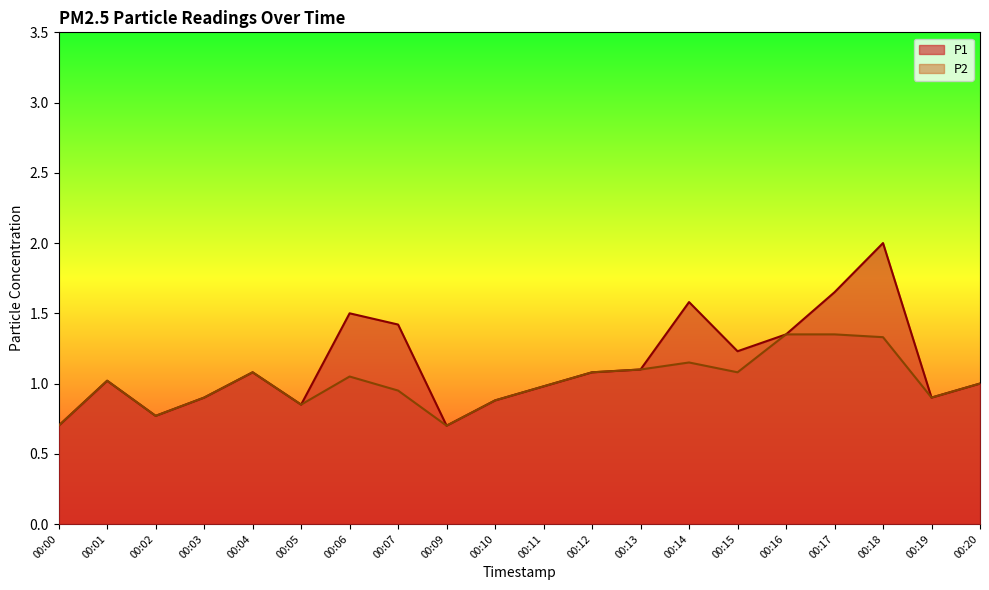

Is the value of P1 at 00:16 greater than the value of P2 at 00:00?

Yes